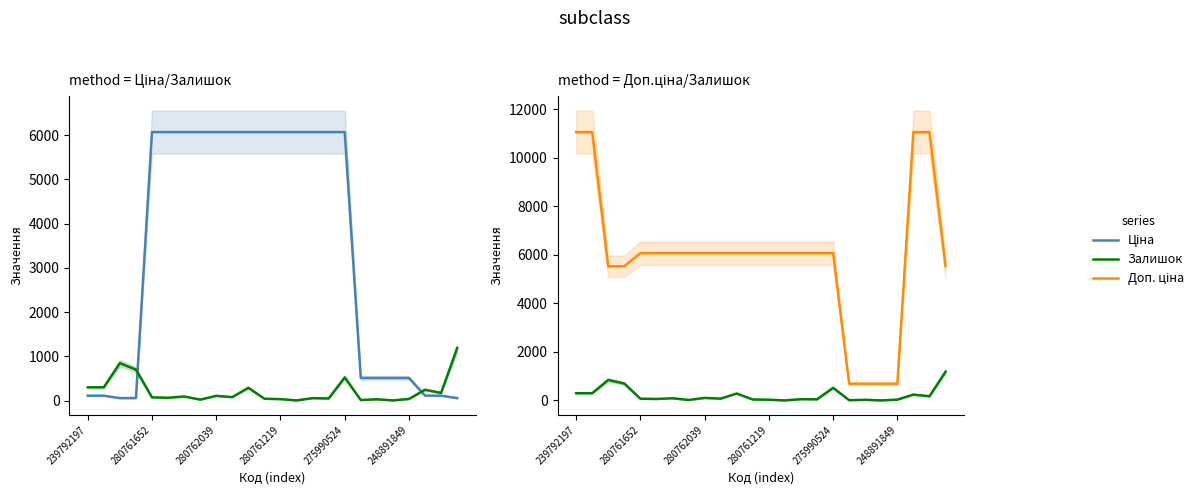

What are all the series names shown in the legend?

Ціна, Залишок, Доп. ціна